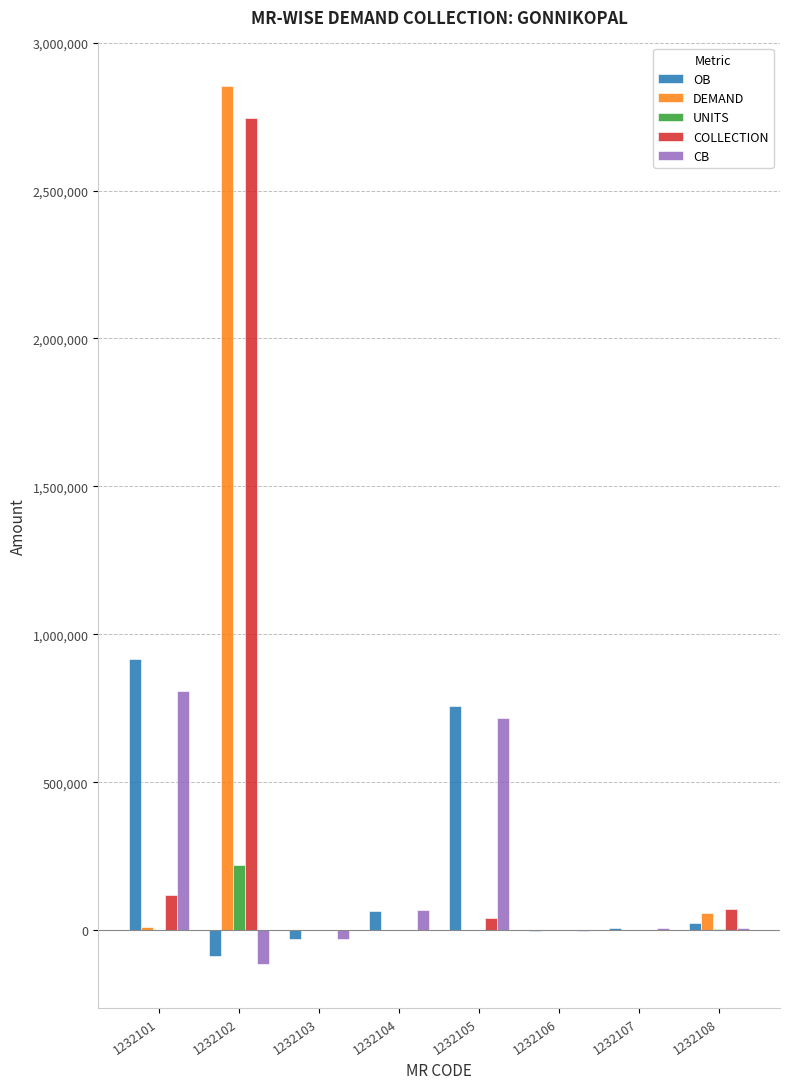

The value of DEMAND at 1232102 is 4065485.6. True or false?

False